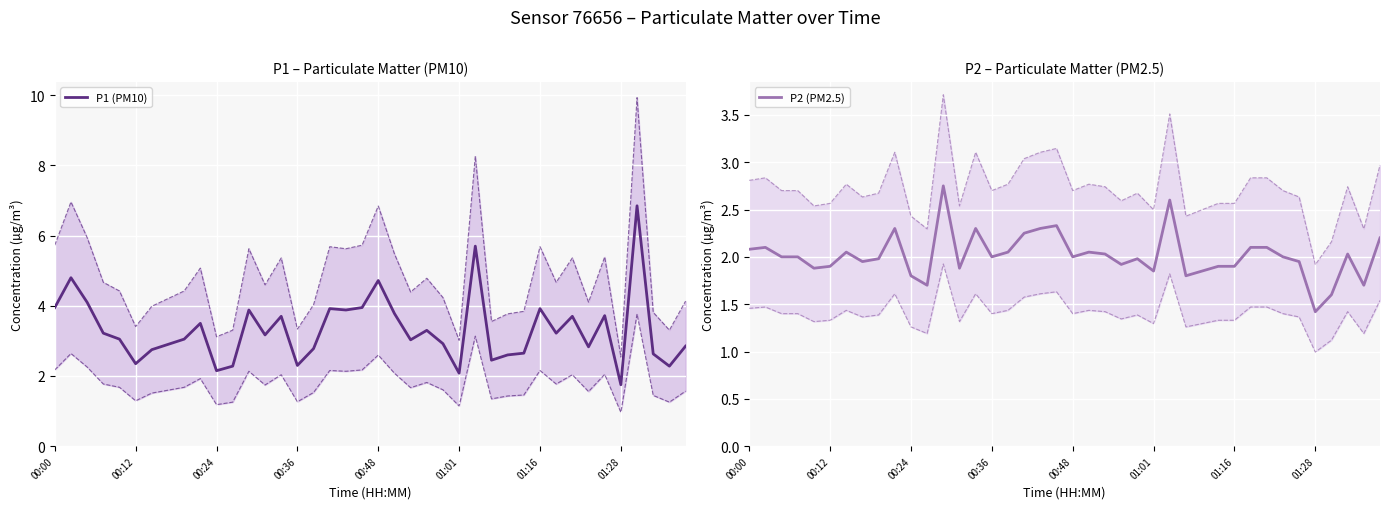

How many values in the P1 (PM10) series exceed 3?

23